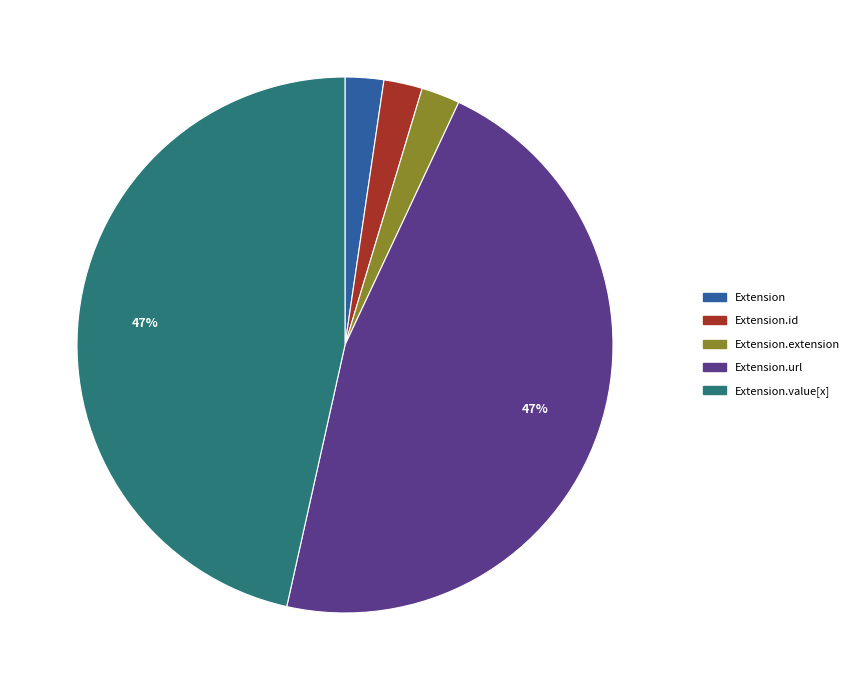

Count the number of slices in the pie.

5